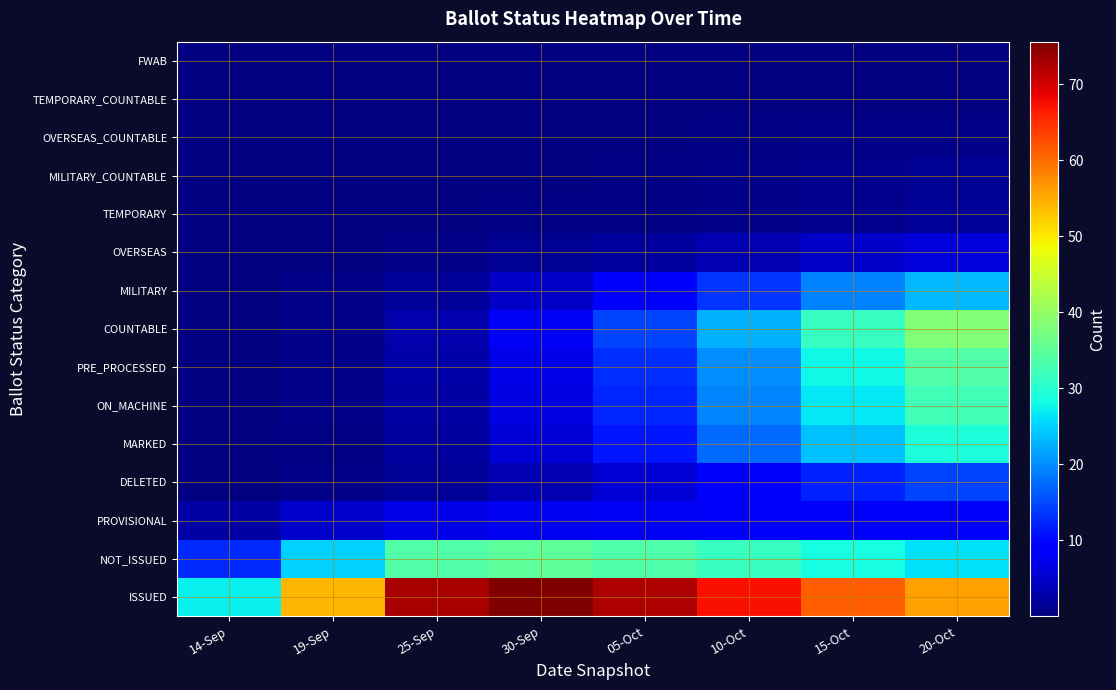

How many categories are shown in the chart?

8